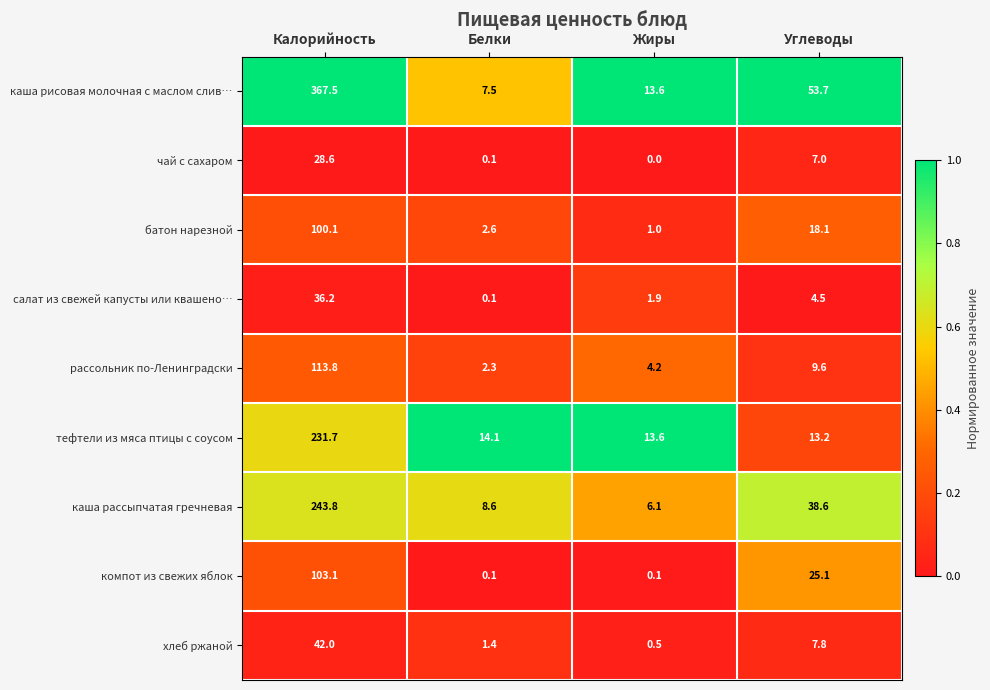

What is the difference between the highest and lowest values at Белки?

14.0